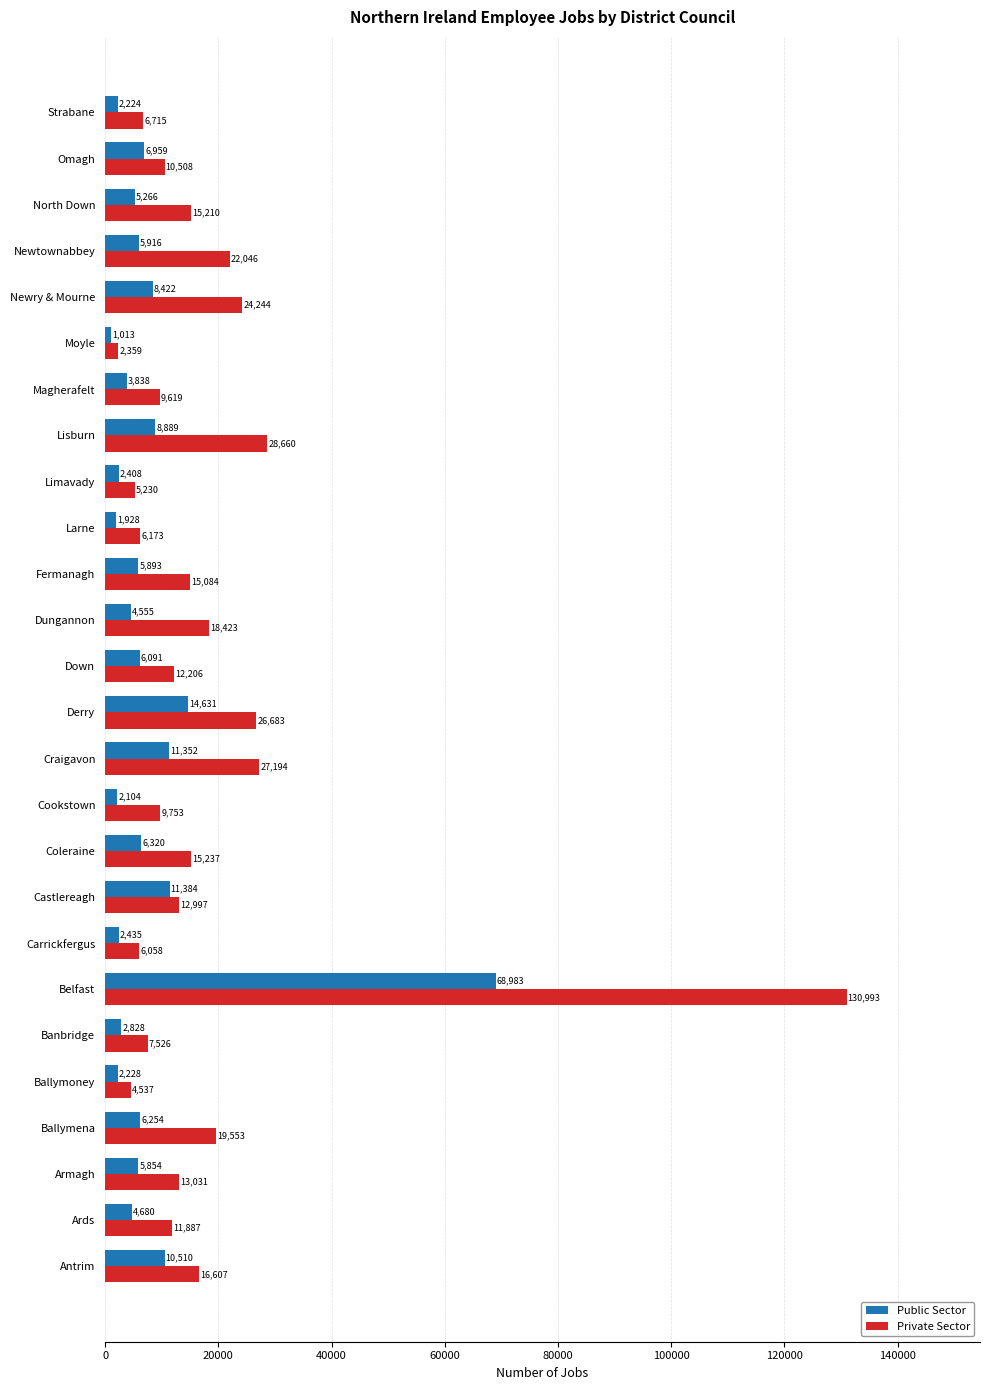

How many series are shown in this chart?

2